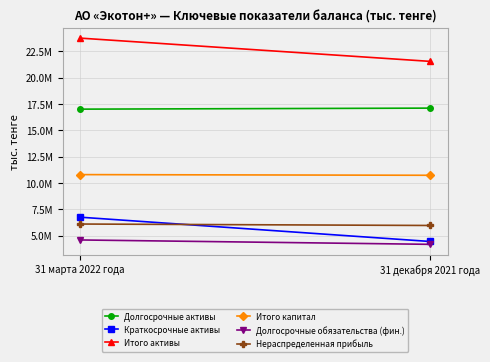

True or false: Итого активы has a value of 21536273 at 31 декабря 2021 года.

True